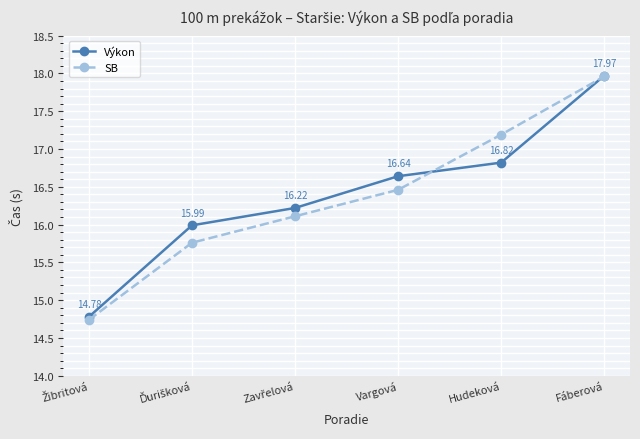

What position from the right is Fáberová?

1